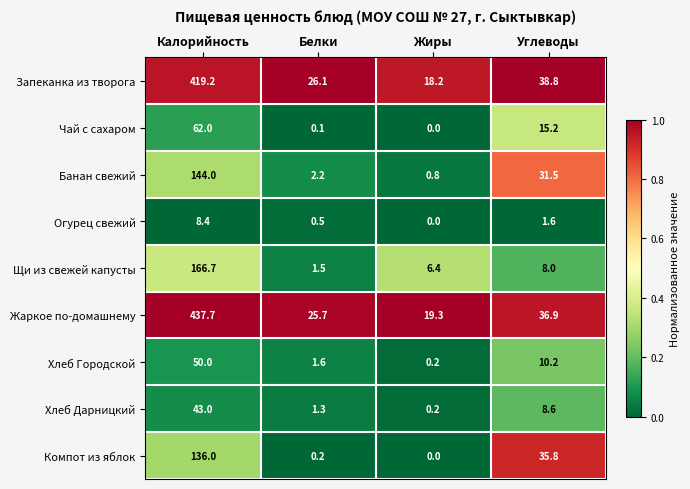

Which series has the widest spread of values?

Жаркое по-домашнему